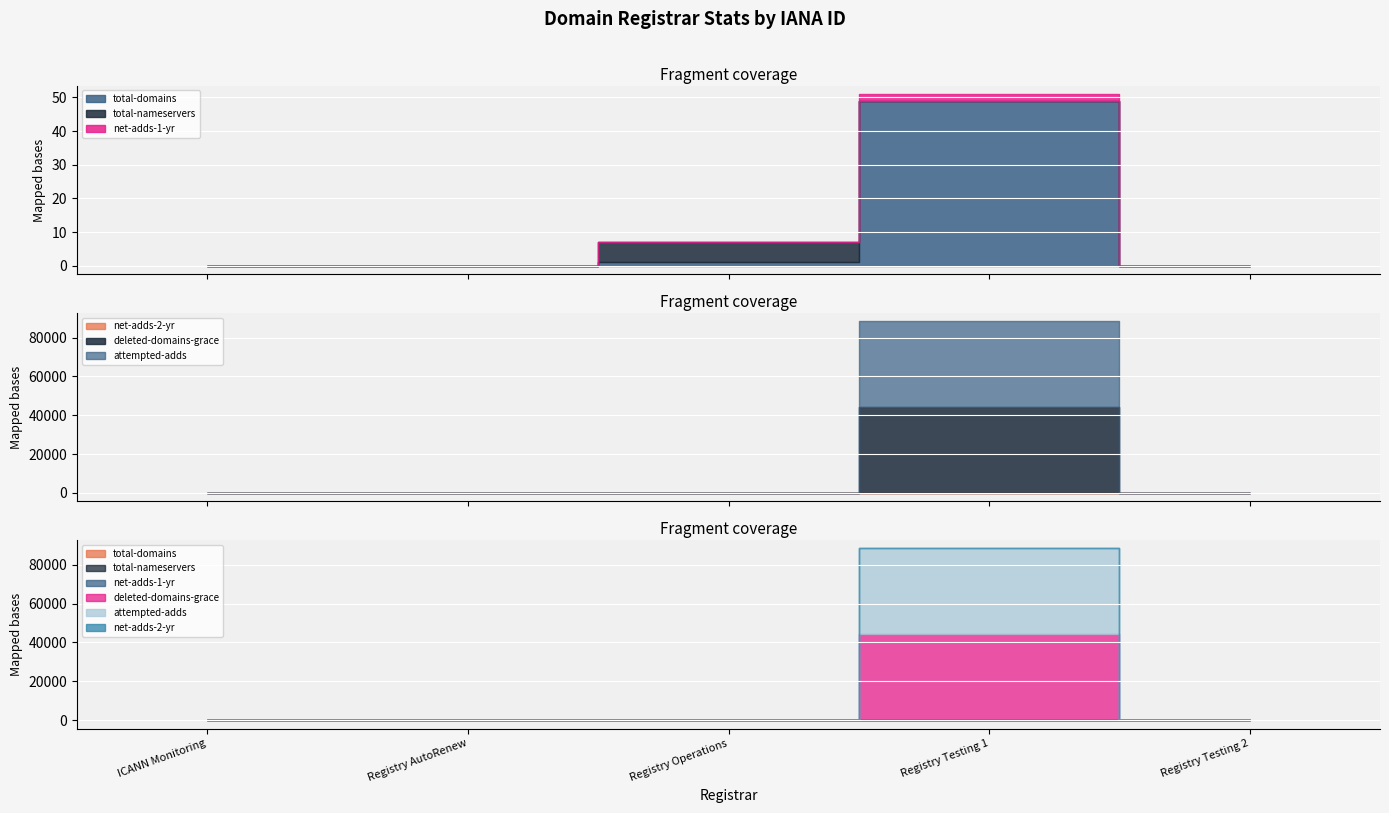

How many series are shown in this chart?

6